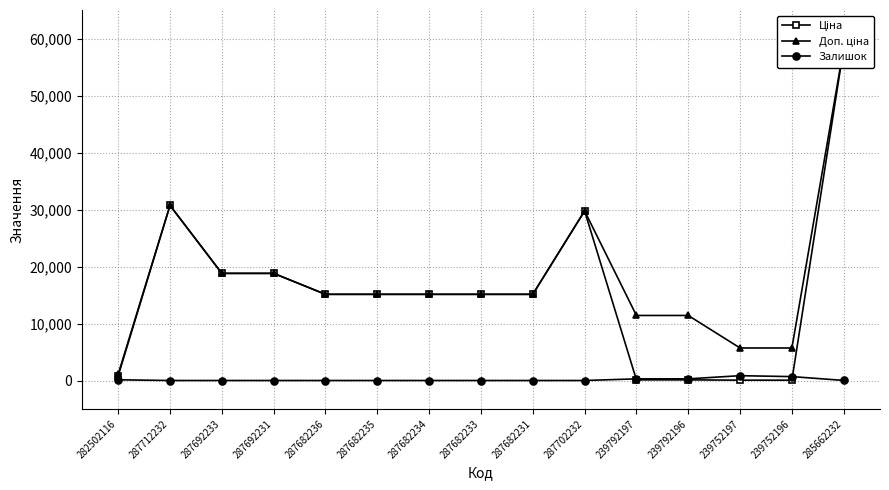

Which category has the lowest value in the Доп. ціна series?

282502116